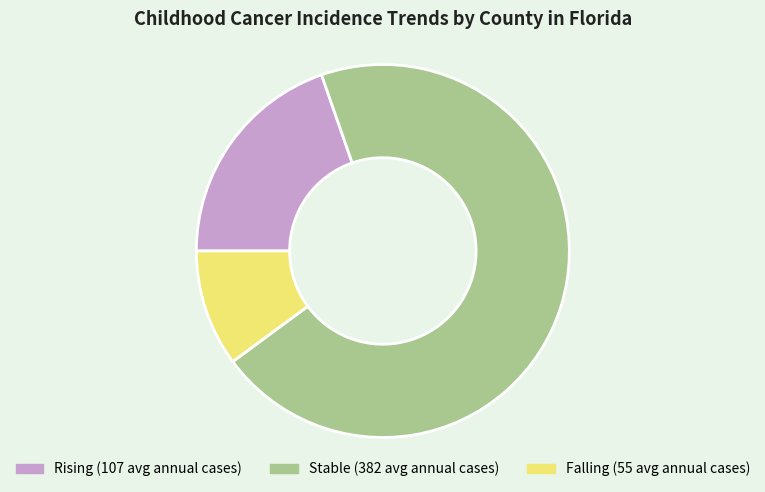

Does any single category account for the majority?

Yes